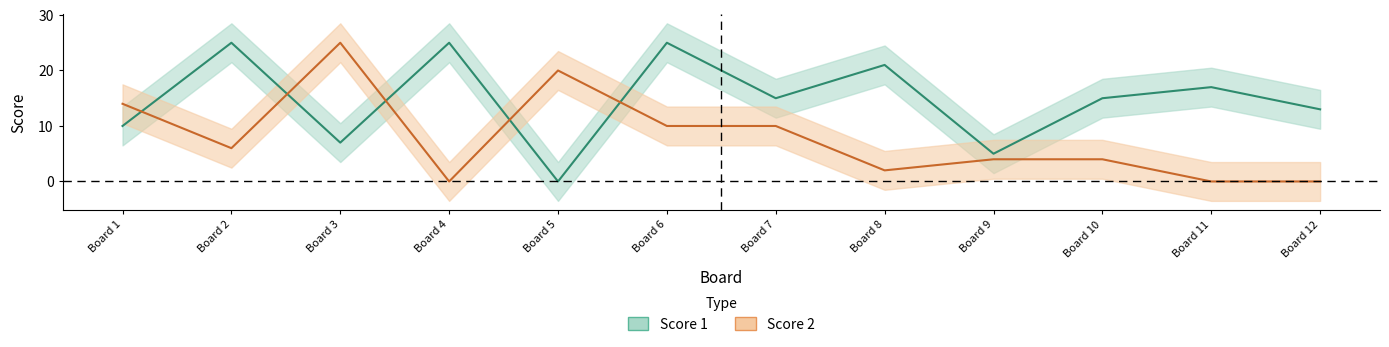

Rank the series by their average value, from highest to lowest.

Score 1, Score 2